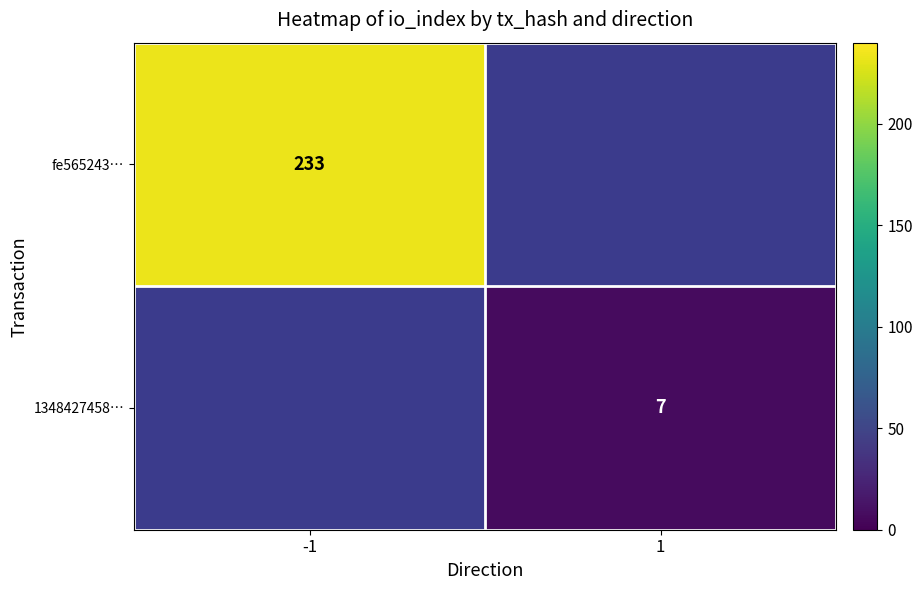

Is the value of 1348427458… at 1 greater than the value of fe565243… at -1?

No